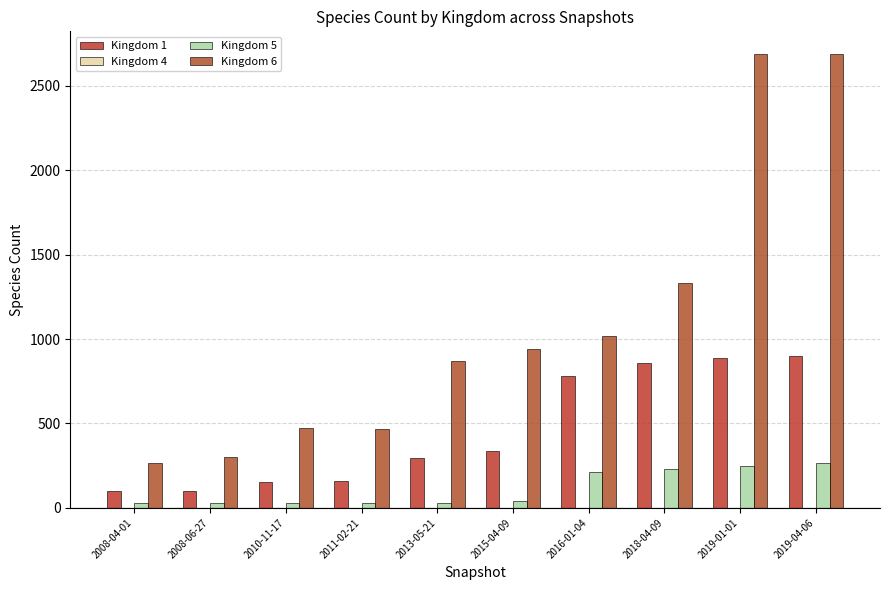

Reading right to left, transcribe all the data shown in this chart.

Kingdom 1: 898	890	859	779	338	298	158	154	101	100
Kingdom 4: 1	1	1	1	1	1	1	1	1	1
Kingdom 5: 264	248	230	213	41	30	27	27	27	27
Kingdom 6: 2688	2686	1330	1015	942	869	470	471	304	266